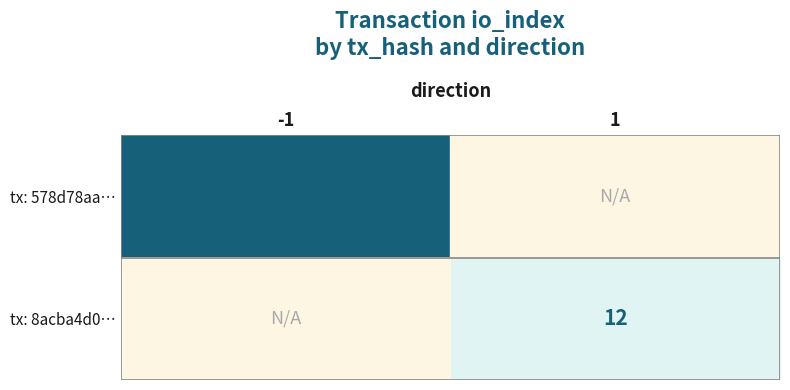

The value of tx: 578d78aa… at -1 is 62. True or false?

True